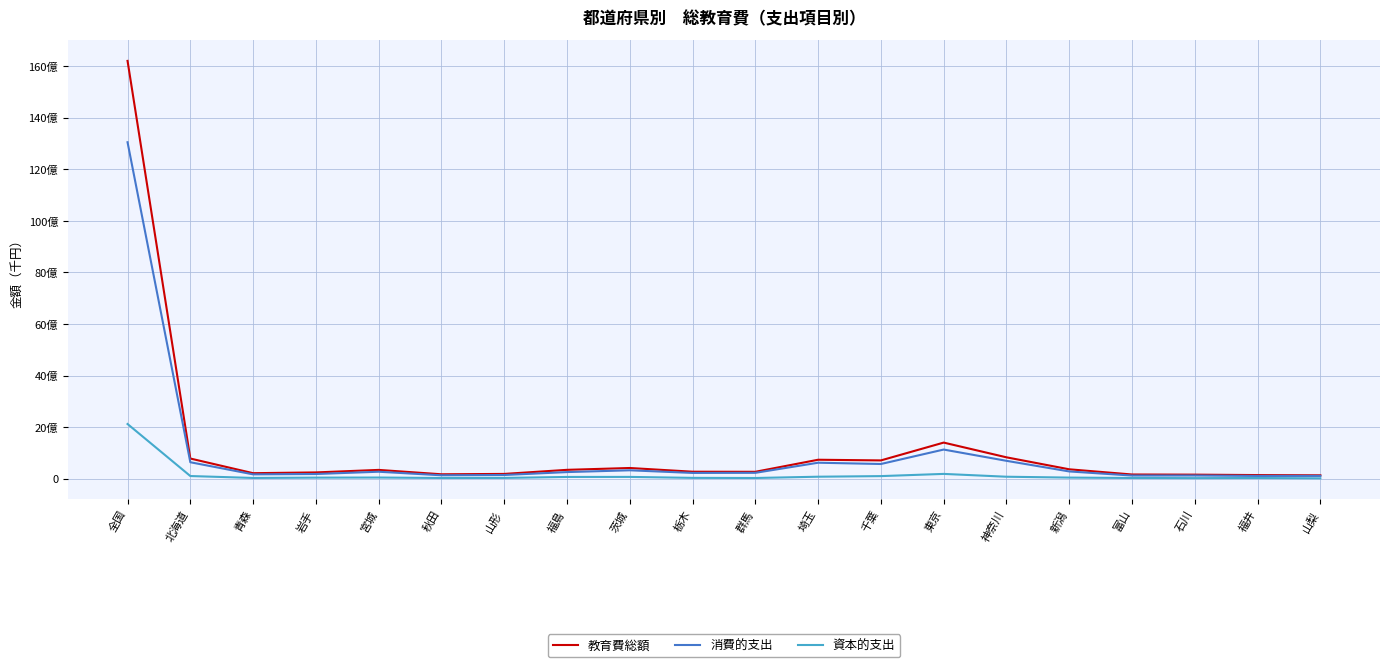

Reading right to left, extract all data points from this chart.

教育費総額: 山梨=130533498	福井=139914594	石川=156499998	富山=162365662	新潟=363516967	神奈川=827957212	東京=1399060604	千葉=708389127	埼玉=734274512	群馬=266995995	栃木=270391188	茨城=414384034	福島=342794717	山形=184642707	秋田=170417254	宮城=340295283	岩手=242752281	青森=213082521	北海道=781169273	全国=16196811118
消費的支出: 山梨=108080127	福井=107053009	石川=122597183	富山=121306889	新潟=280545986	神奈川=692554464	東京=1129210028	千葉=569031001	埼玉=618869600	群馬=226889035	栃木=222806421	茨城=325238752	福島=255873818	山形=142659894	秋田=131666409	宮城=269463602	岩手=181564123	青森=167813575	北海道=637245695	全国=13043374845
資本的支出: 山梨=14278795	福井=25854649	石川=21268925	富山=27420233	新潟=42324733	神奈川=75655829	東京=185242209	千葉=99761400	埼玉=76294756	群馬=26805290	栃木=31665953	茨城=68835764	福島=67098453	山形=29825138	秋田=26796997	宮城=44621273	岩手=40897157	青森=28491766	北海道=102572255	全国=2119636379